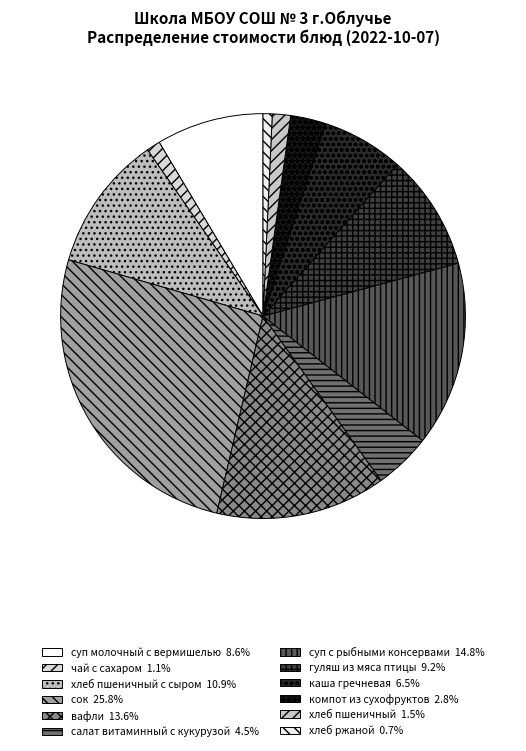

Which slice is the largest?

сок